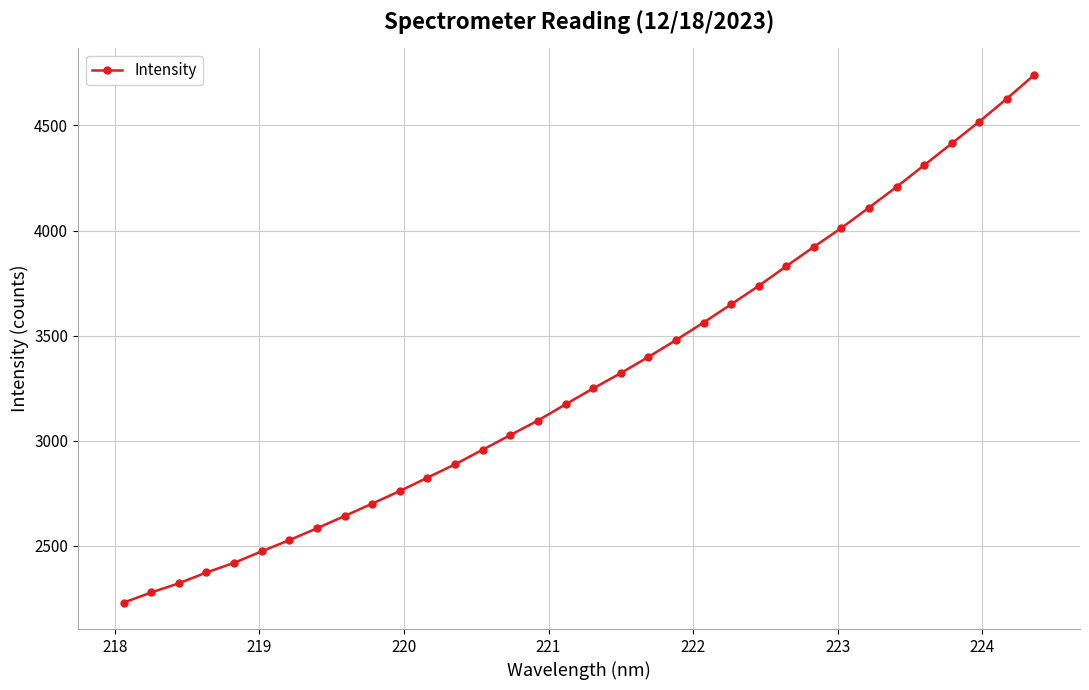

What is the difference between the second highest and minimum values?

2397.7